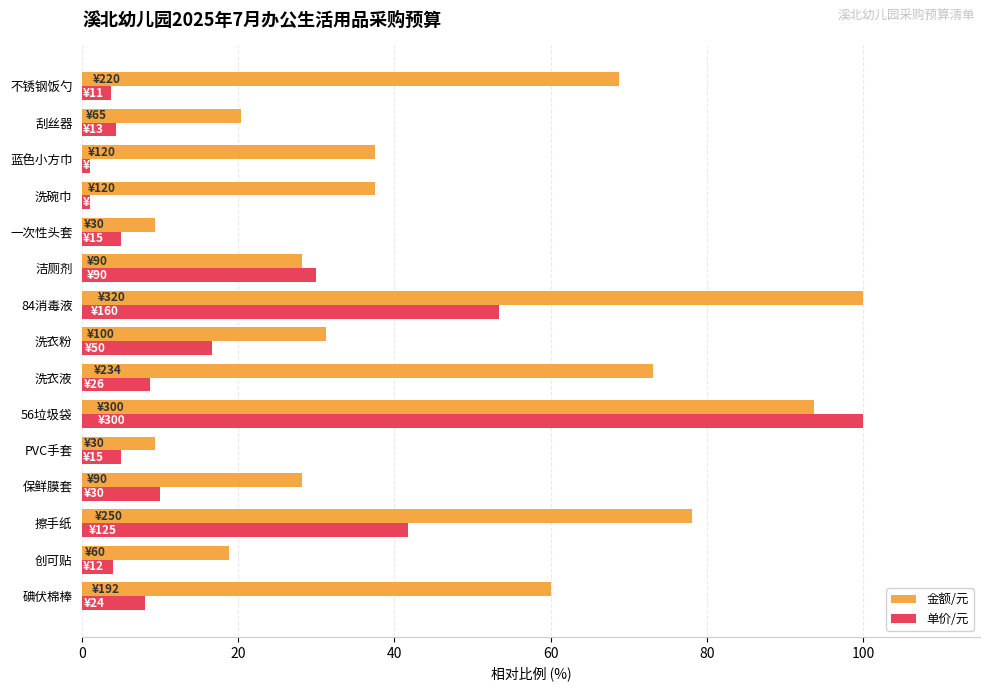

What is the highest value of the 金额/元 series?

100.0